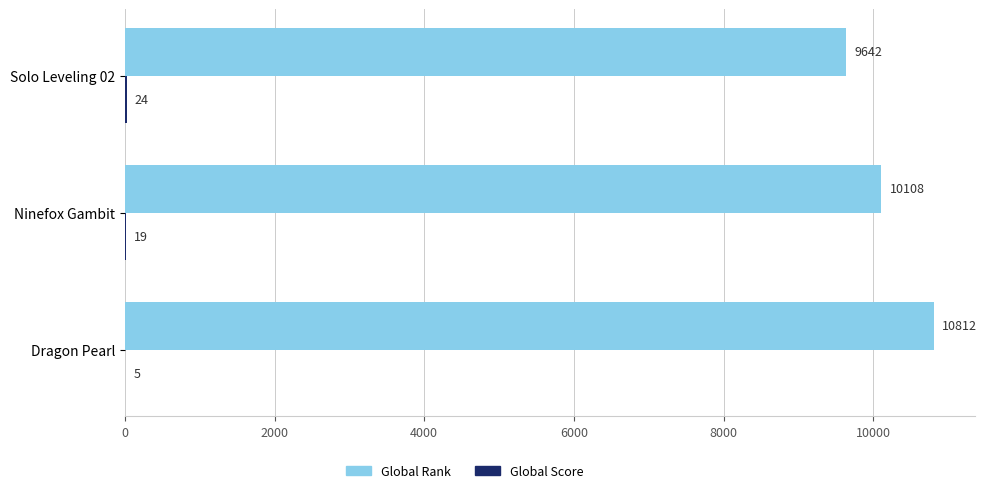

Which series has the largest total across all categories?

Global Rank